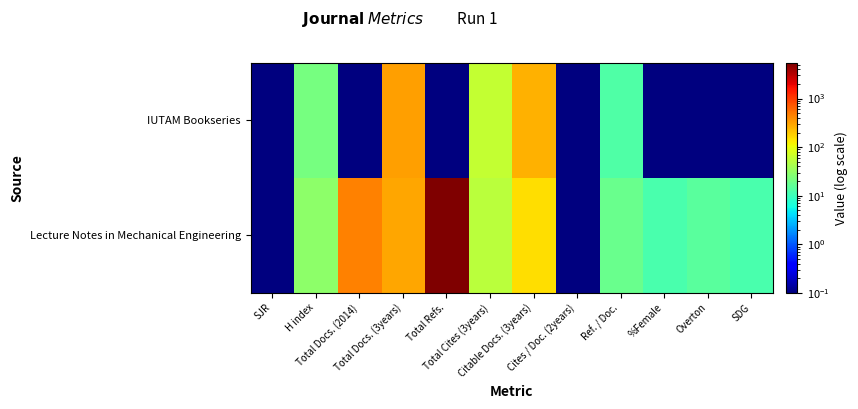

Which series has the largest total across all categories?

Lecture Notes in Mechanical Engineering